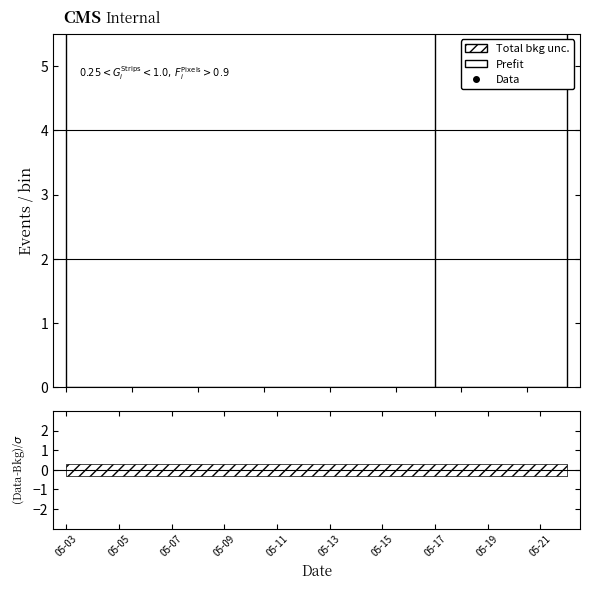

The chart shows a value of 42 at 2025-05-16. True or false?

False